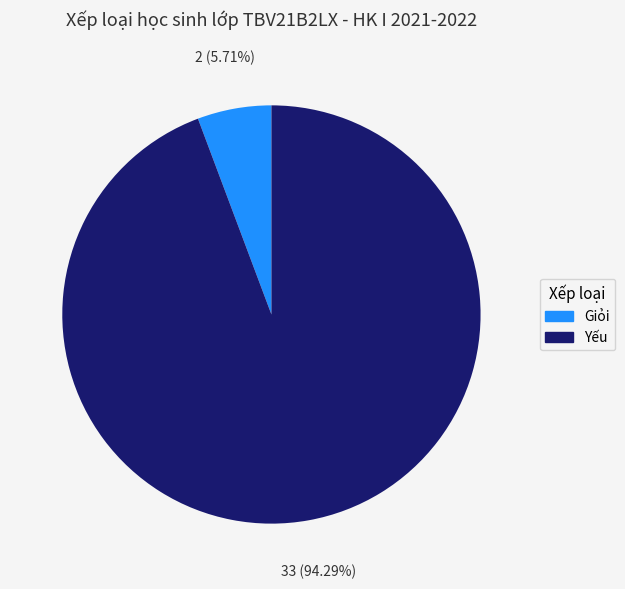

Between Yếu and Giỏi, which is larger?

Yếu